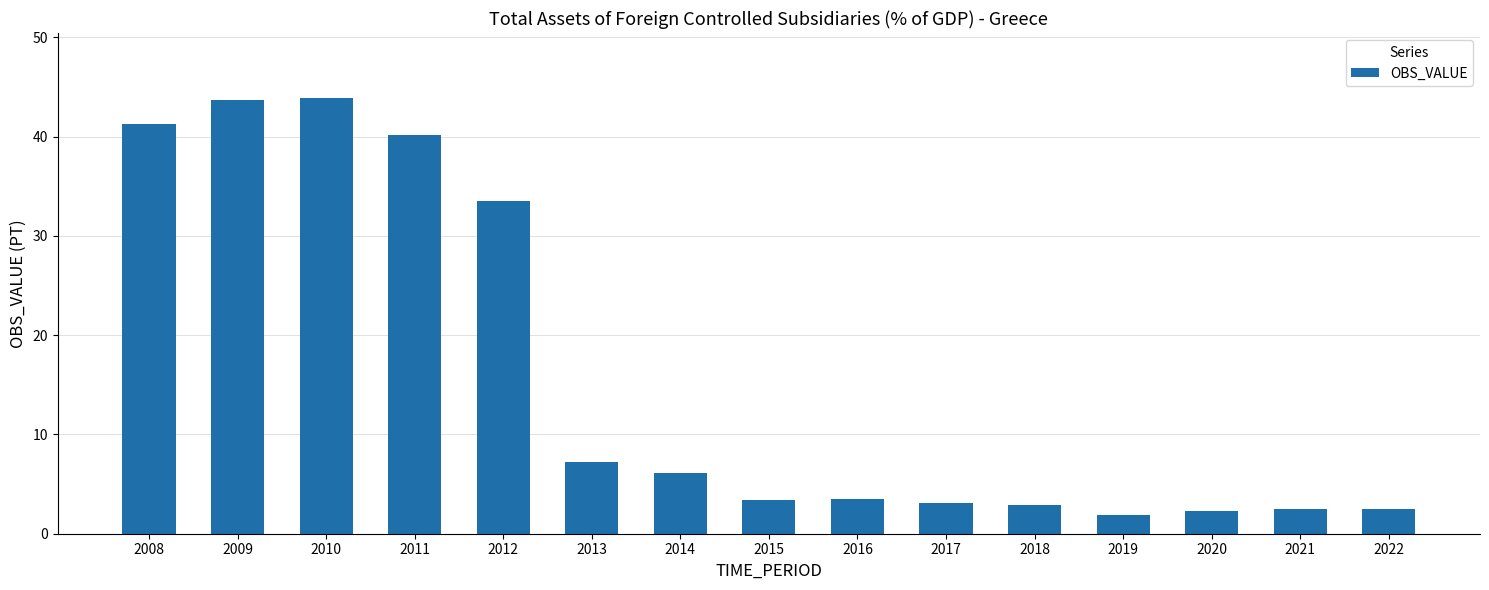

The value at 2018 is 4.8. True or false?

False